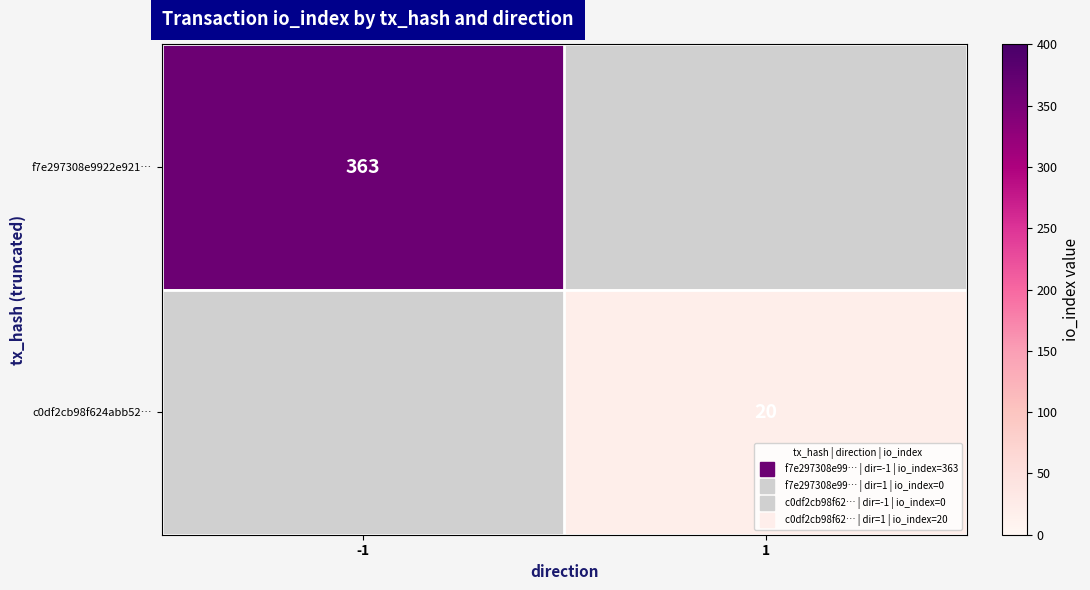

Rank the categories by c0df2cb98f624abb52… value from highest to lowest.

-1, 1